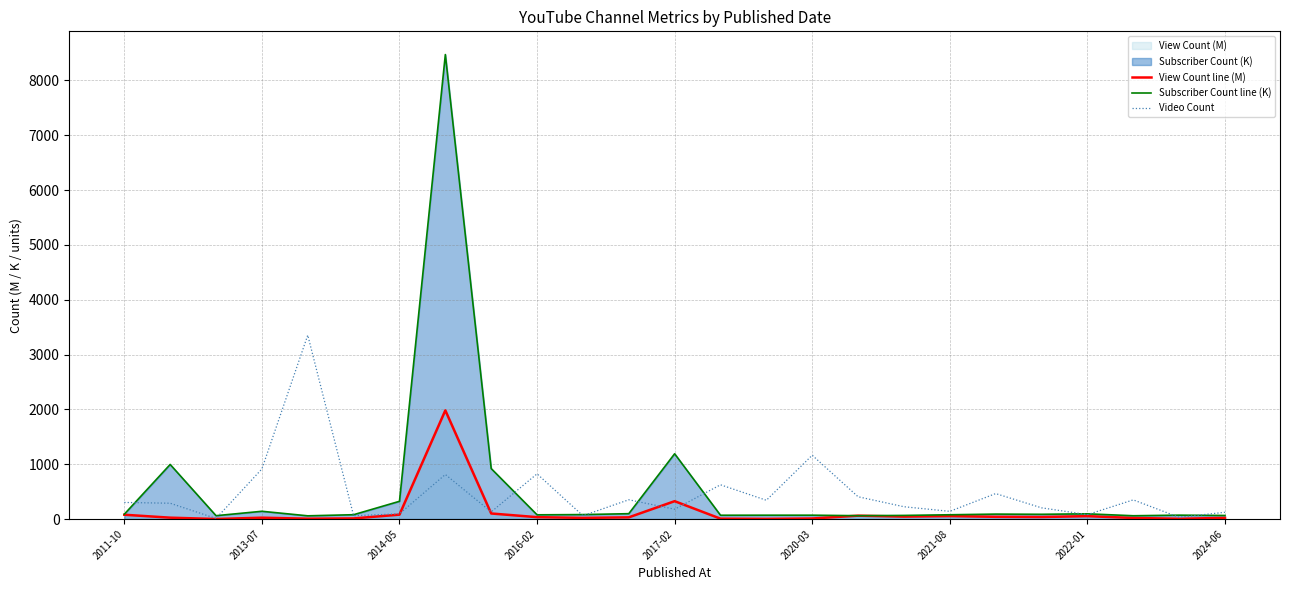

What is the greatest value displayed?

8470.0